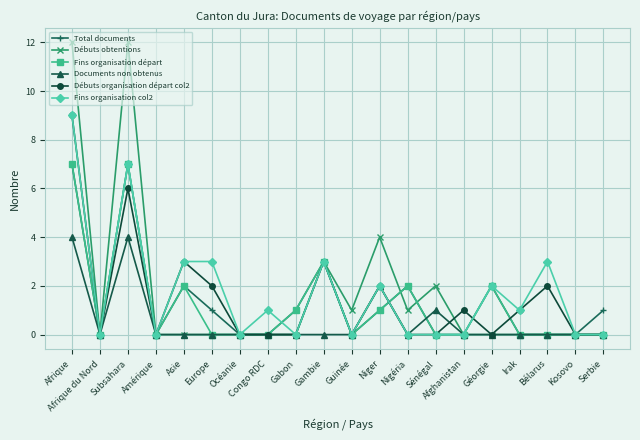

What is the highest value of the Documents non obtenus series?

4